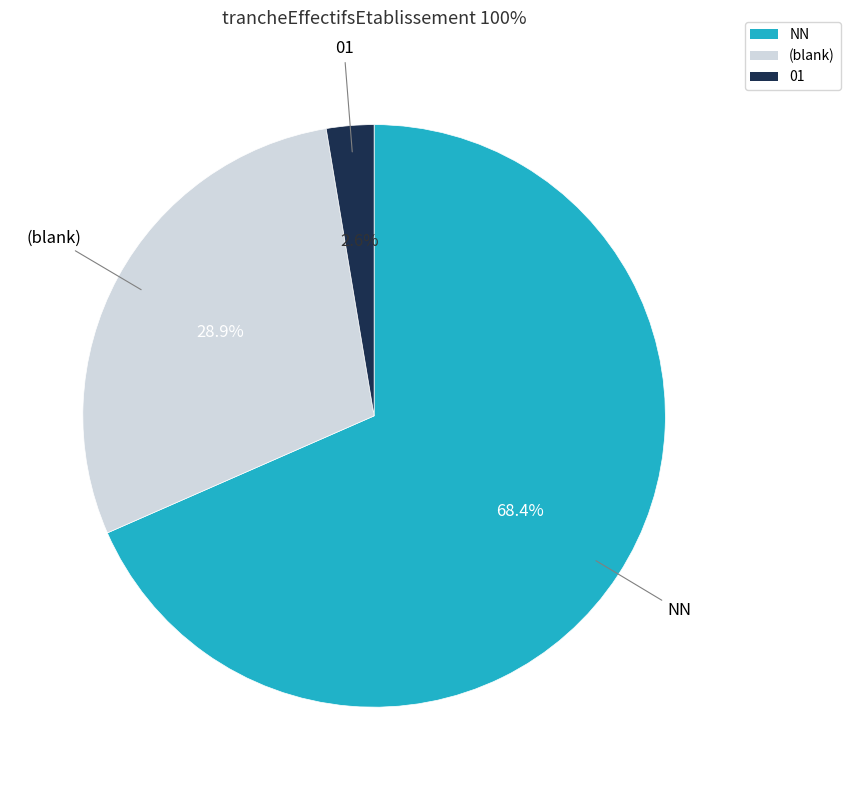

Rank the categories by value from highest to lowest.

NN, (blank), 01